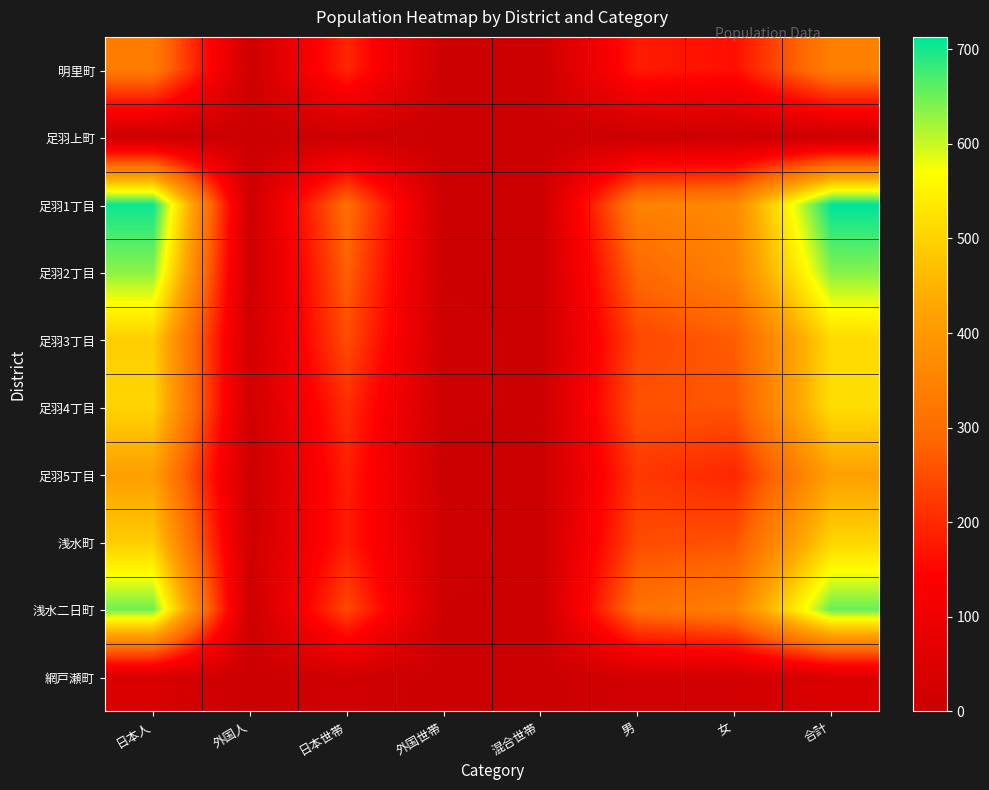

Reading right to left, what are all the values shown in this chart?

明里町: 合計=343	女=163	男=180	混合世帯=2	外国世帯=3	日本世帯=196	外国人=8	日本人=335
足羽上町: 合計=2	女=2	男=0	混合世帯=0	外国世帯=0	日本世帯=2	外国人=0	日本人=2
足羽1丁目: 合計=713	女=365	男=348	混合世帯=3	外国世帯=2	日本世帯=305	外国人=8	日本人=705
足羽2丁目: 合計=638	女=349	男=289	混合世帯=0	外国世帯=4	日本世帯=276	外国人=4	日本人=634
足羽3丁目: 合計=512	女=271	男=241	混合世帯=3	外国世帯=10	日本世帯=249	外国人=19	日本人=493
足羽4丁目: 合計=518	女=260	男=258	混合世帯=4	外国世帯=8	日本世帯=205	外国人=15	日本人=503
足羽5丁目: 合計=416	女=195	男=221	混合世帯=2	外国世帯=1	日本世帯=185	外国人=3	日本人=413
浅水町: 合計=504	女=257	男=247	混合世帯=0	外国世帯=12	日本世帯=181	外国人=13	日本人=491
浅水二日町: 合計=655	女=345	男=310	混合世帯=0	外国世帯=5	日本世帯=243	外国人=5	日本人=650
網戸瀬町: 合計=40	女=20	男=20	混合世帯=0	外国世帯=0	日本世帯=15	外国人=0	日本人=40